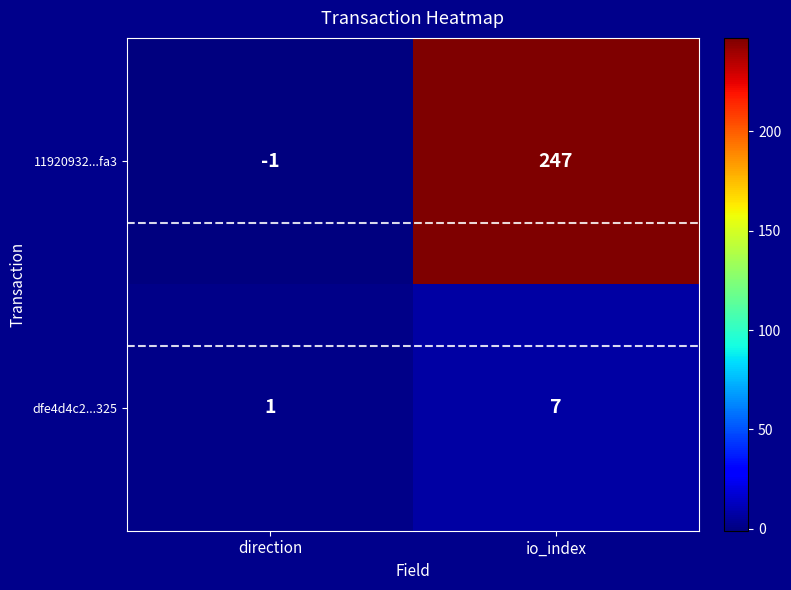

List the series in order of their peak value, highest first.

11920932...fa3, dfe4d4c2...325